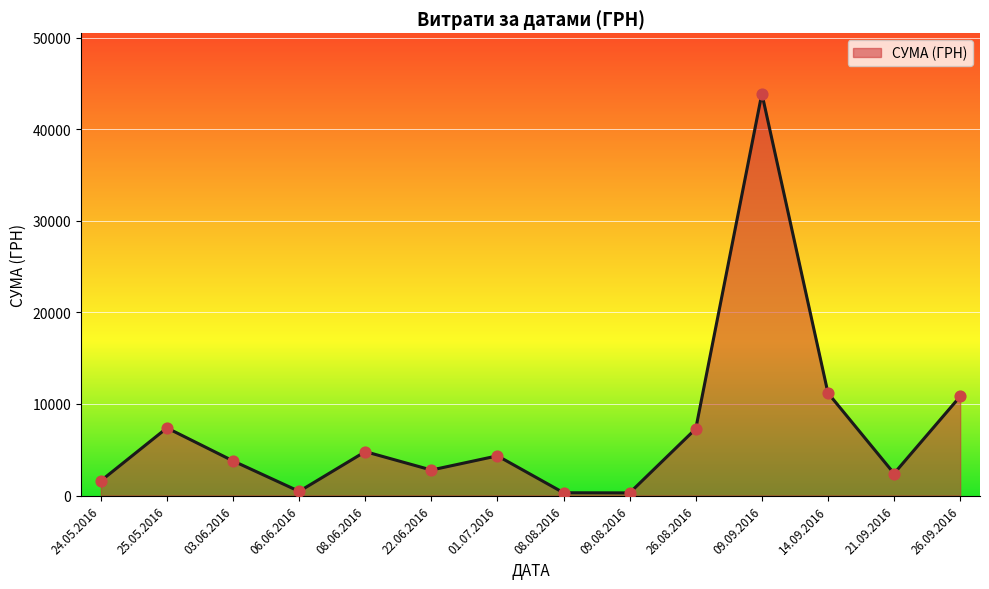

Which has a higher value, 14.09.2016 or 22.06.2016?

14.09.2016